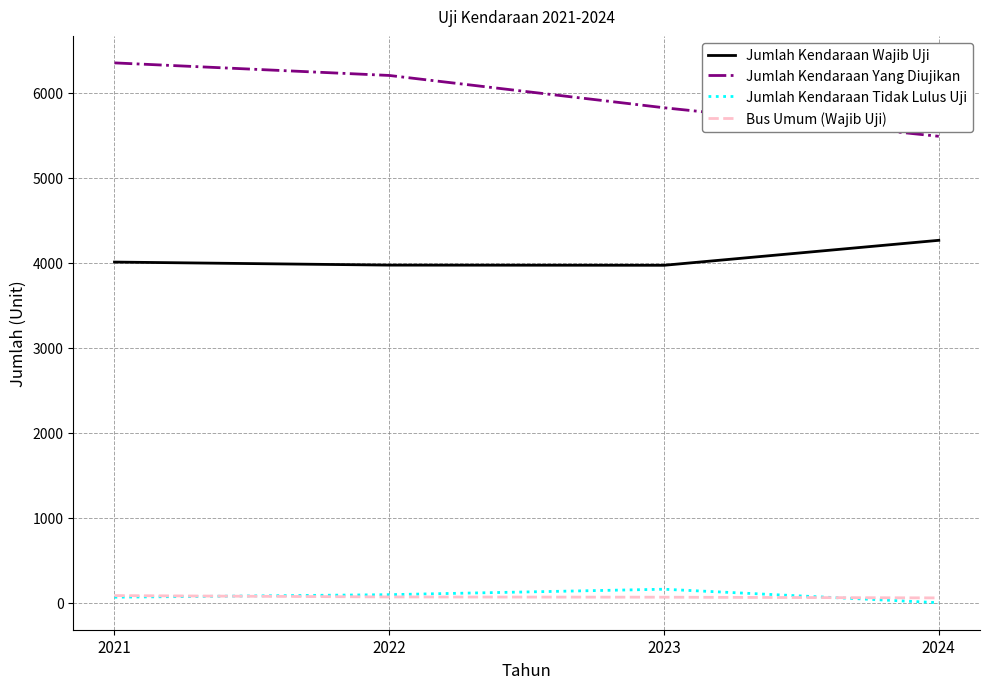

Is it true that Jumlah Kendaraan Wajib Uji equals 5695 at 2022?

False